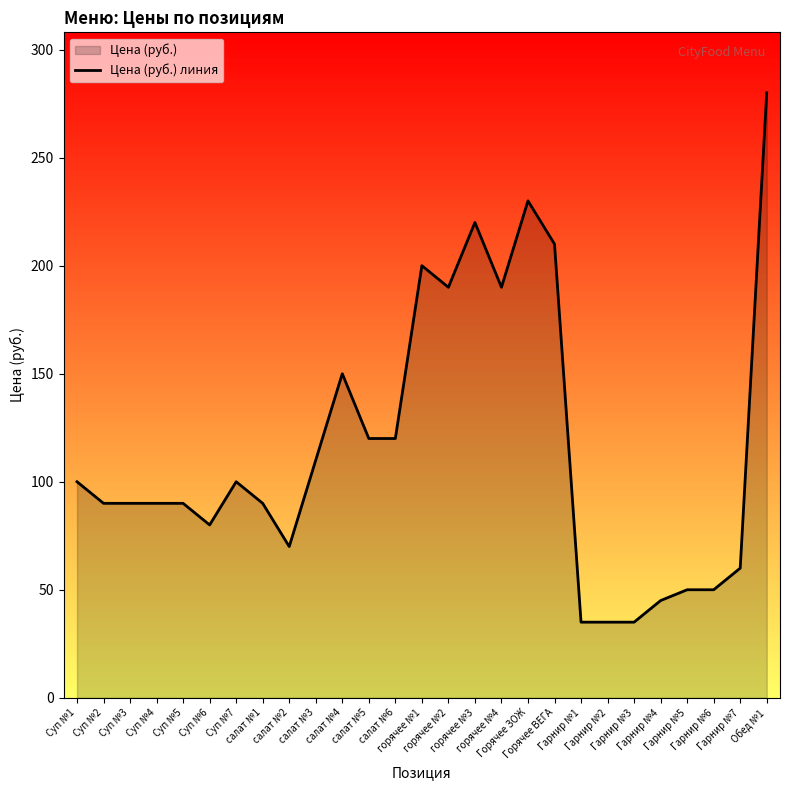

Count the number of categories in the chart.

27